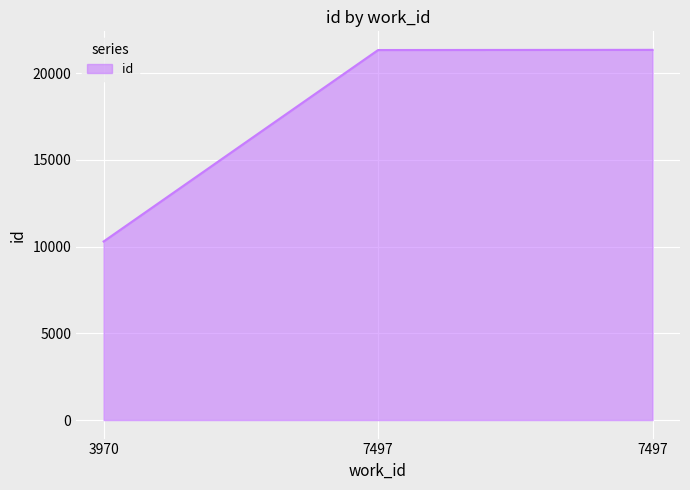

Between 3970 and 7497, which is larger?

7497